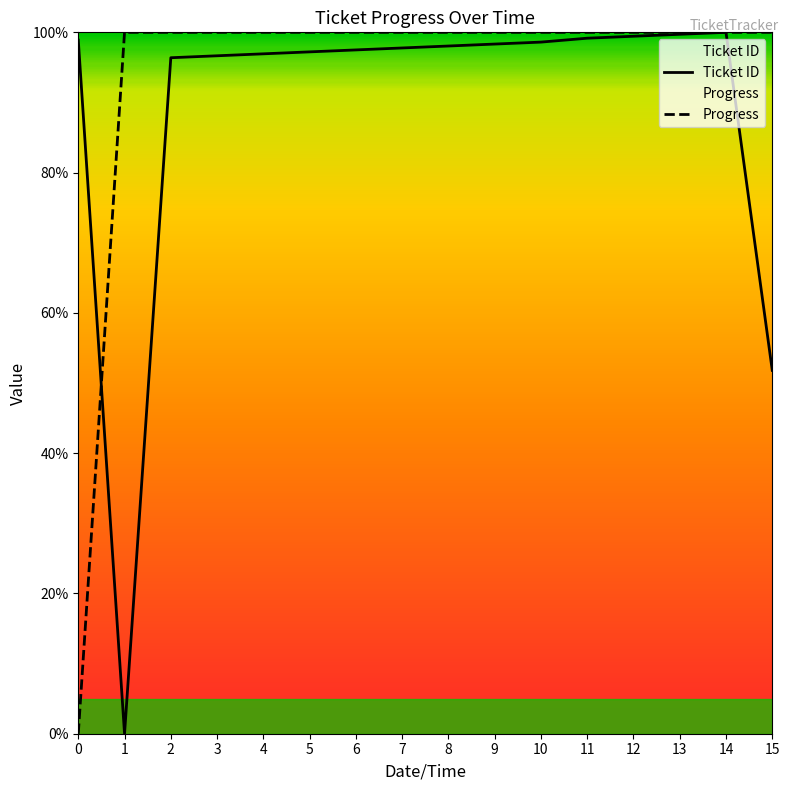

Where is Ticket ID nearest to the value 50?

15